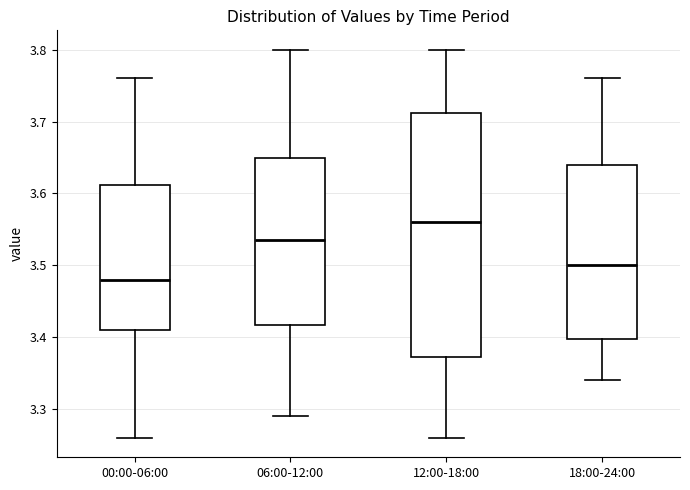

Reading left to right, read every box against the y-axis: the position of its median line, the range the box covers, and the ends of its whiskers. The values are not printed on the chart, so give them approximately, as read against the axis.

00:00-06:00: median 3.48, box 3.41 to 3.61, whiskers 3.26 to 3.76
06:00-12:00: median 3.54, box 3.42 to 3.65, whiskers 3.29 to 3.80
12:00-18:00: median 3.56, box 3.37 to 3.71, whiskers 3.26 to 3.80
18:00-24:00: median 3.50, box 3.40 to 3.64, whiskers 3.34 to 3.76